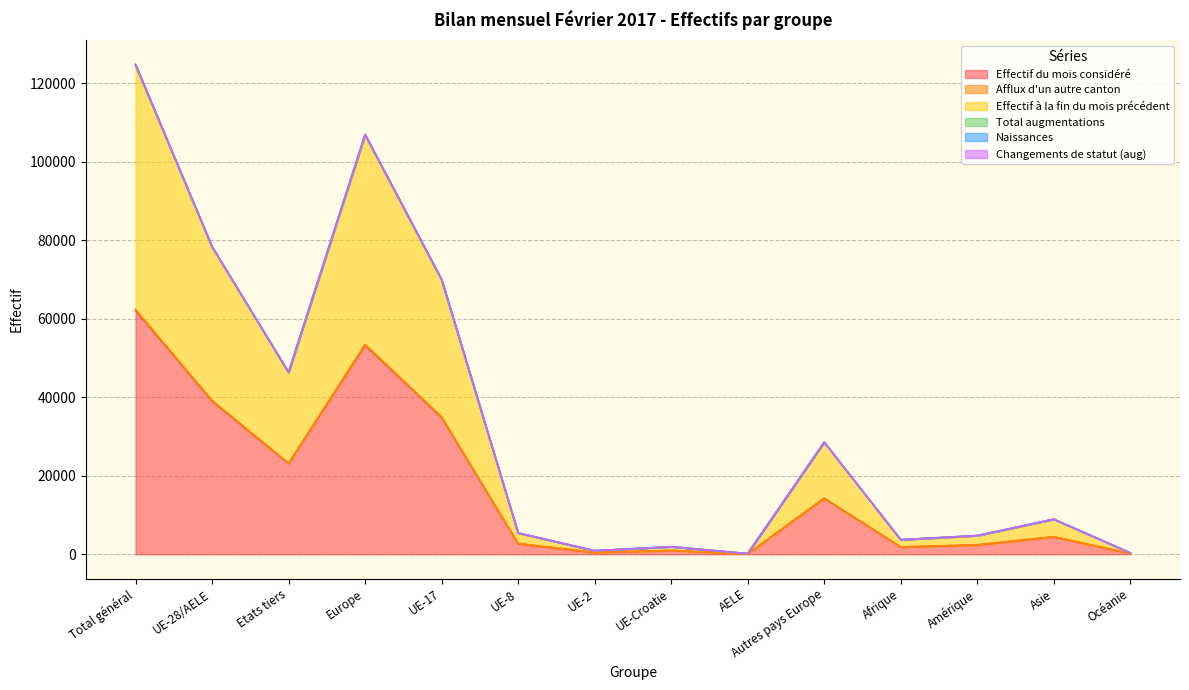

True or false: Naissances and Effectif à la fin du mois précédent intersect in this chart.

False